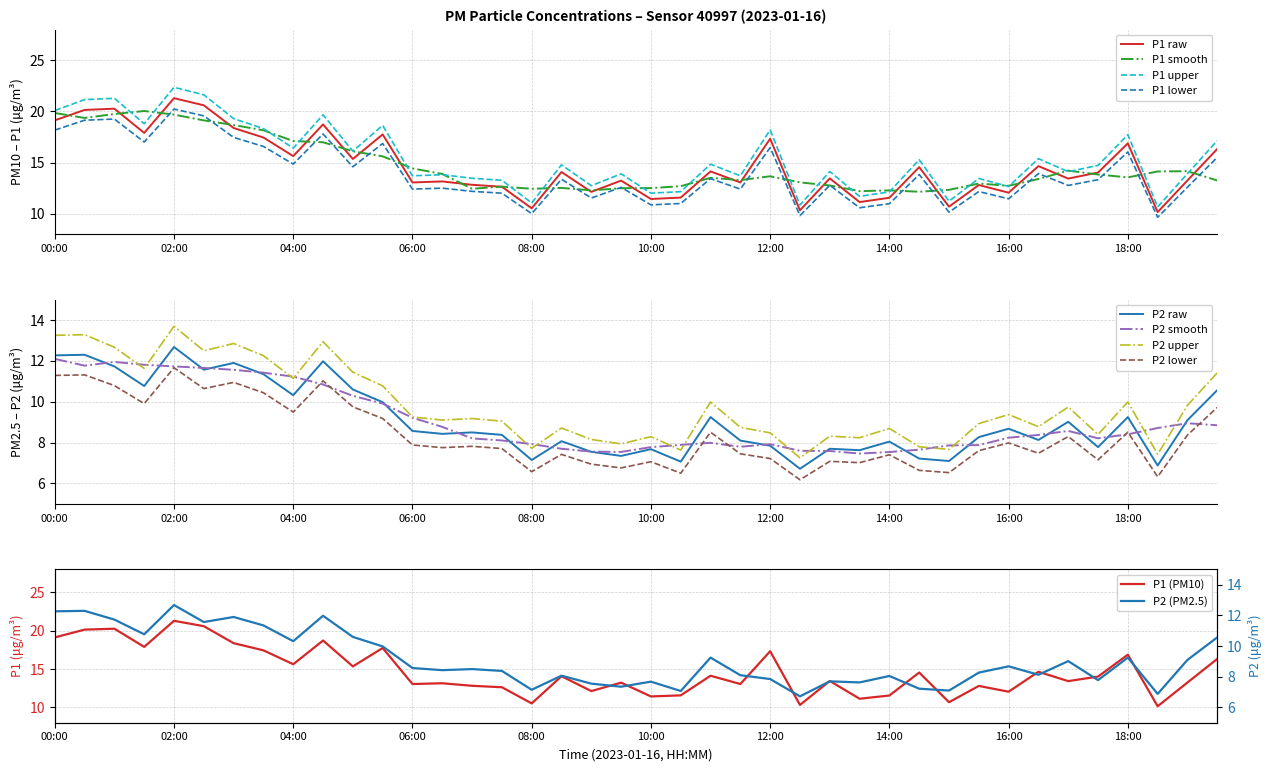

What is the lowest value of the P1 lower series?

9.6